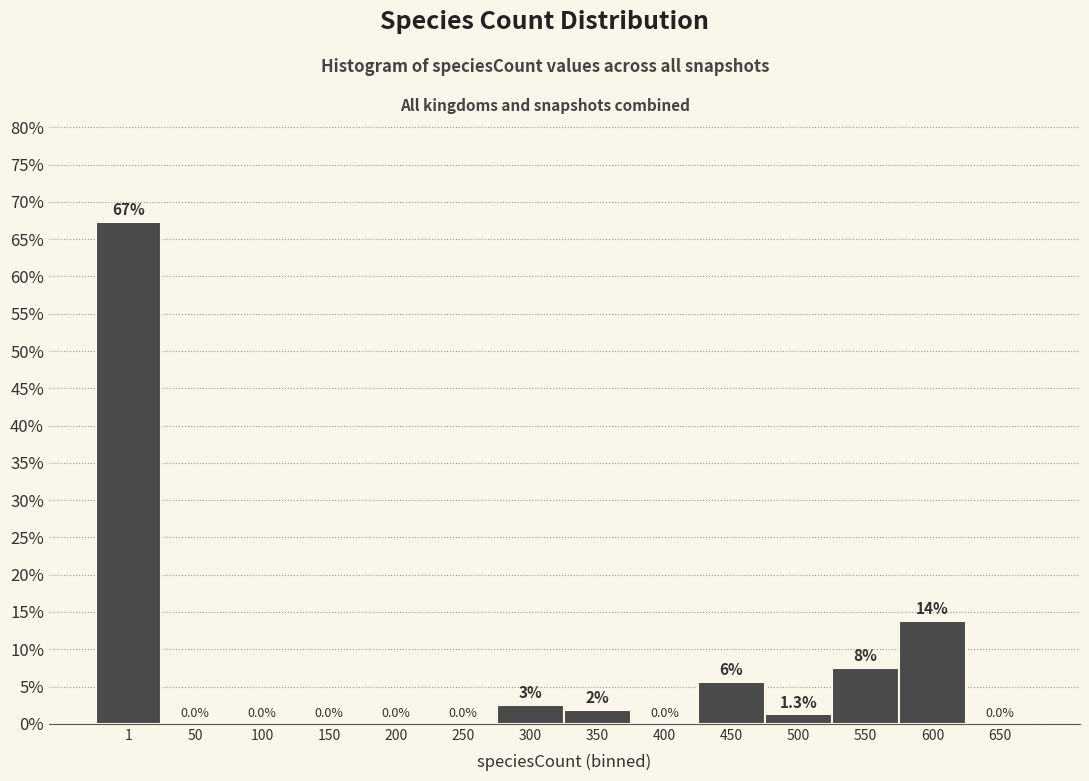

What is the sum of all values?

100.0